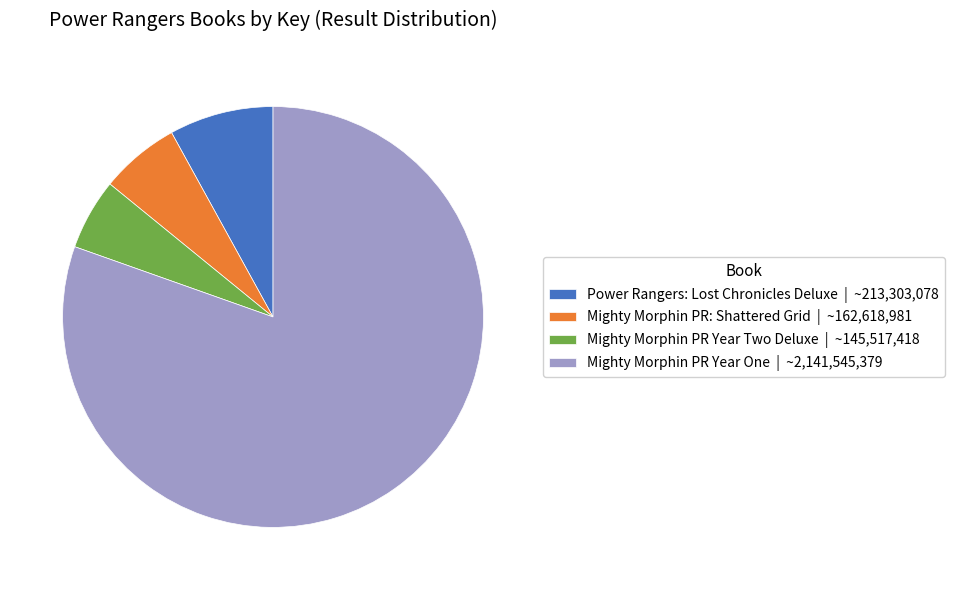

Rank the categories by value from lowest to highest.

Mighty Morphin PR Year Two Deluxe | ~145,517,418, Mighty Morphin PR: Shattered Grid | ~162,618,981, Power Rangers: Lost Chronicles Deluxe | ~213,303,078, Mighty Morphin PR Year One | ~2,141,545,379